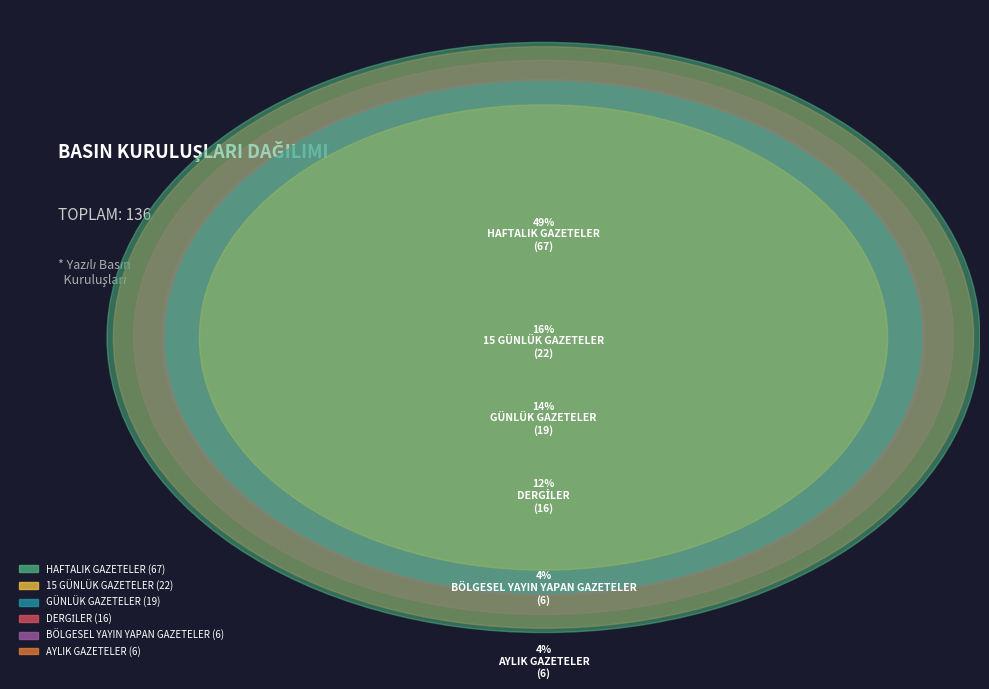

Which slice is the largest?

HAFTALIK GAZETELER